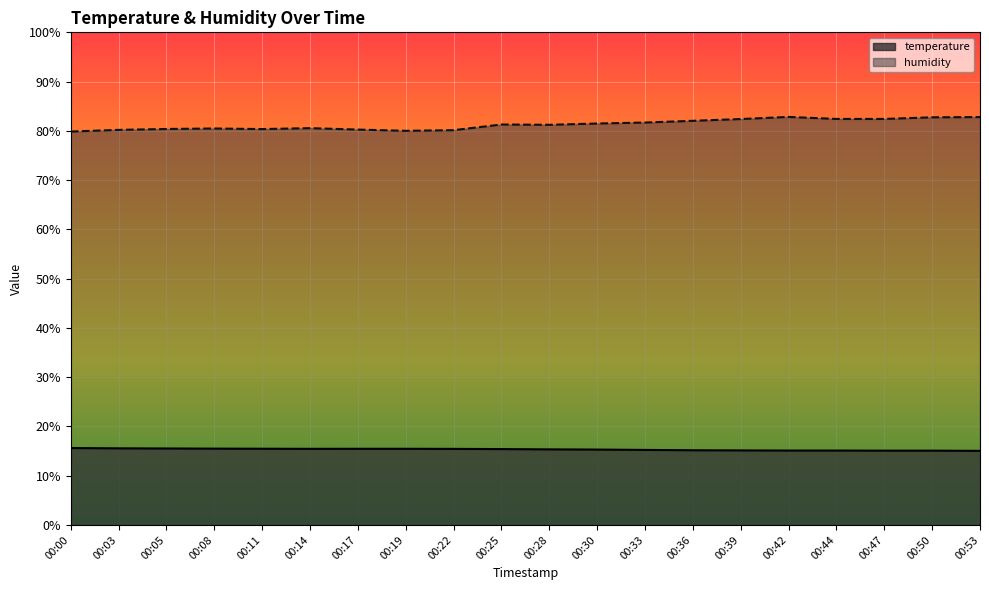

What is the value of the humidity point at the 9th from the left?

80.1